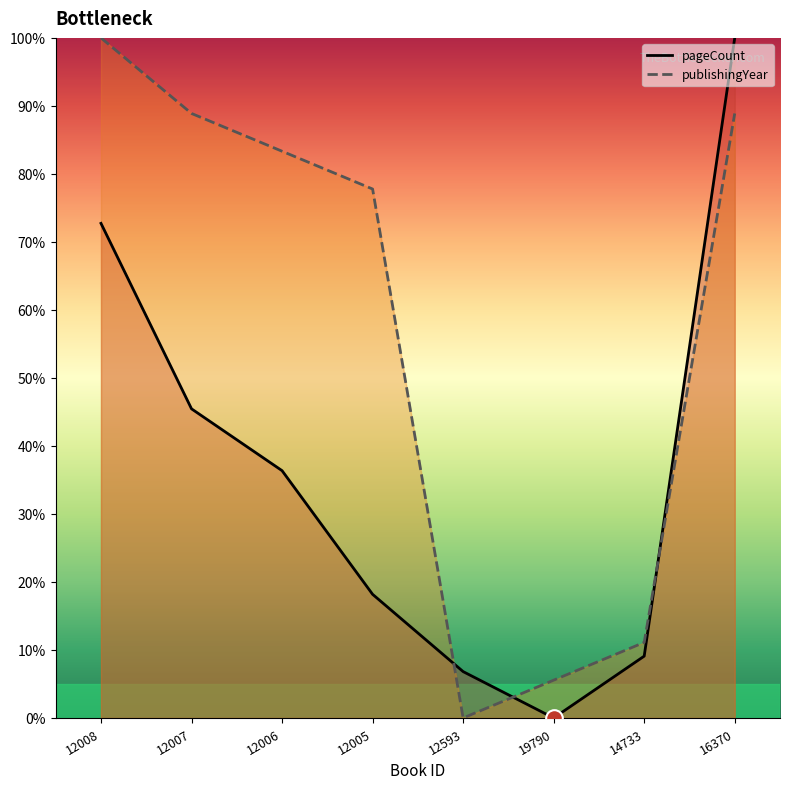

Is the value of pageCount at 12008 greater than the value of publishingYear at 16370?

No